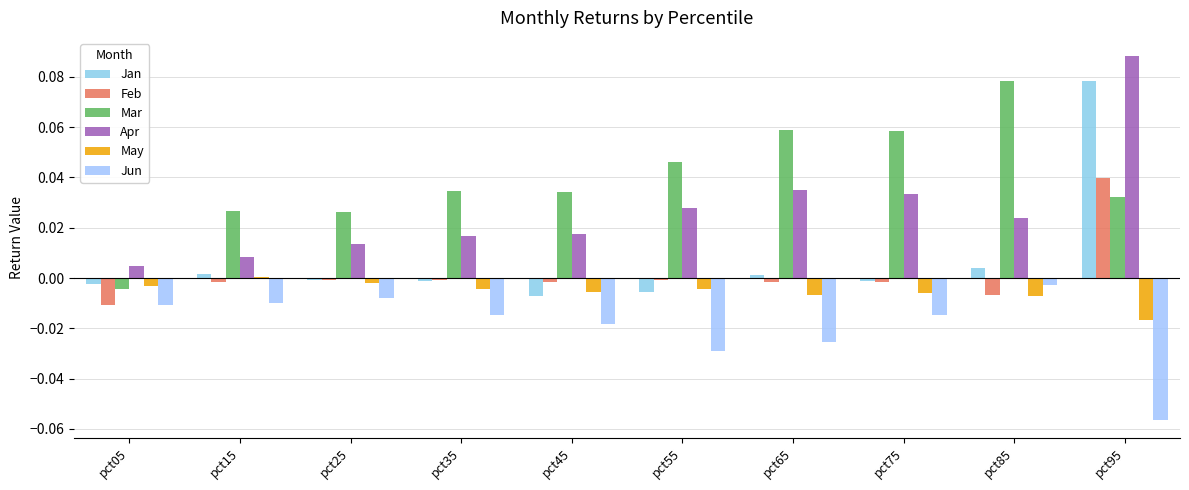

Reading left to right, what are all the values shown in this chart?

Jan: pct05=-0.0	pct15=0.0	pct25=-0.0	pct35=-0.0	pct45=-0.0	pct55=-0.0	pct65=0.0	pct75=-0.0	pct85=0.0	pct95=0.1
Feb: pct05=-0.0	pct15=-0.0	pct25=-0.0	pct35=-0.0	pct45=-0.0	pct55=-0.0	pct65=-0.0	pct75=-0.0	pct85=-0.0	pct95=0.0
Mar: pct05=-0.0	pct15=0.0	pct25=0.0	pct35=0.0	pct45=0.0	pct55=0.0	pct65=0.1	pct75=0.1	pct85=0.1	pct95=0.0
Apr: pct05=0.0	pct15=0.0	pct25=0.0	pct35=0.0	pct45=0.0	pct55=0.0	pct65=0.0	pct75=0.0	pct85=0.0	pct95=0.1
May: pct05=-0.0	pct15=0.0	pct25=-0.0	pct35=-0.0	pct45=-0.0	pct55=-0.0	pct65=-0.0	pct75=-0.0	pct85=-0.0	pct95=-0.0
Jun: pct05=-0.0	pct15=-0.0	pct25=-0.0	pct35=-0.0	pct45=-0.0	pct55=-0.0	pct65=-0.0	pct75=-0.0	pct85=-0.0	pct95=-0.1